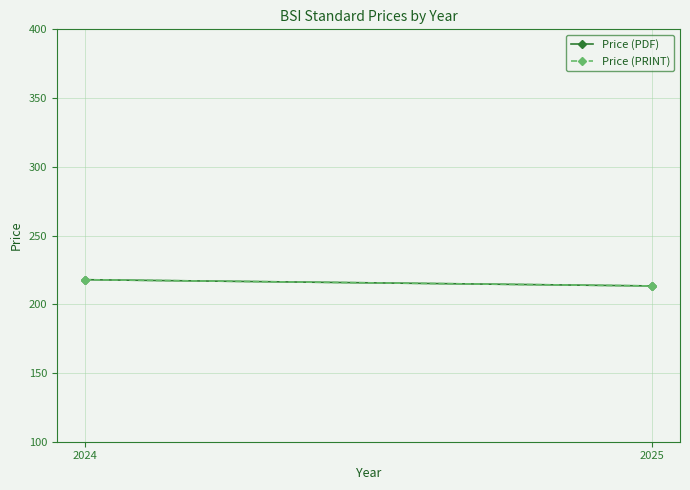

What is the value of the Price (PRINT) point at the 2nd from the left?

213.3